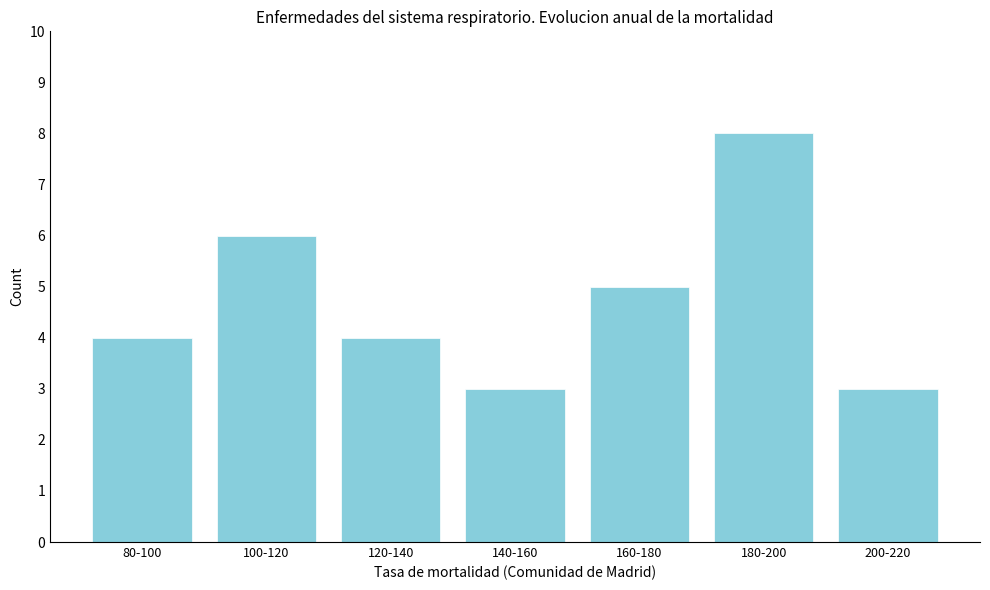

Reading left to right, extract all data points from this chart.

80-100=4	100-120=6	120-140=4	140-160=3	160-180=5	180-200=8	200-220=3